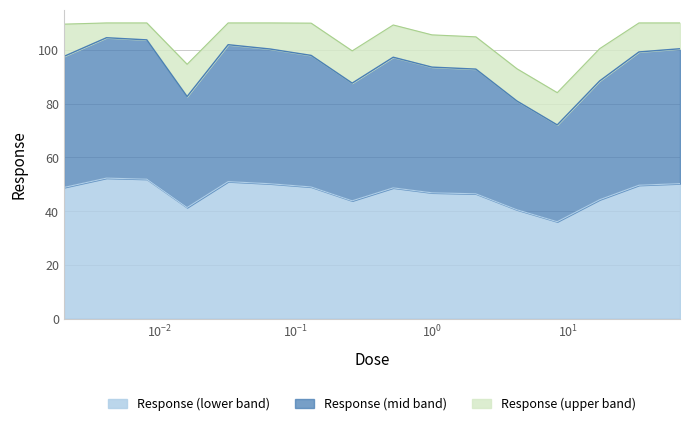

How many points are higher than both their immediate neighbors (excluding endpoints)?

3